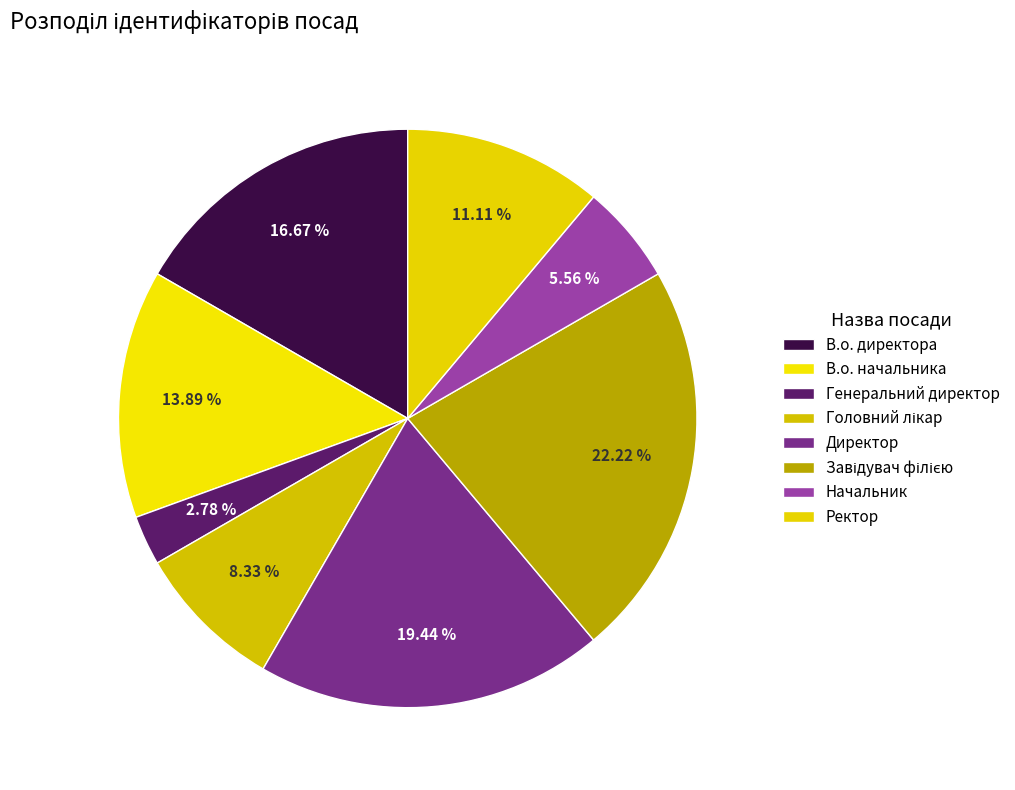

Rank the categories by value from lowest to highest.

Генеральний директор, Начальник, Головний лікар, Ректор, В.о. начальника, В.о. директора, Директор, Завідувач філією